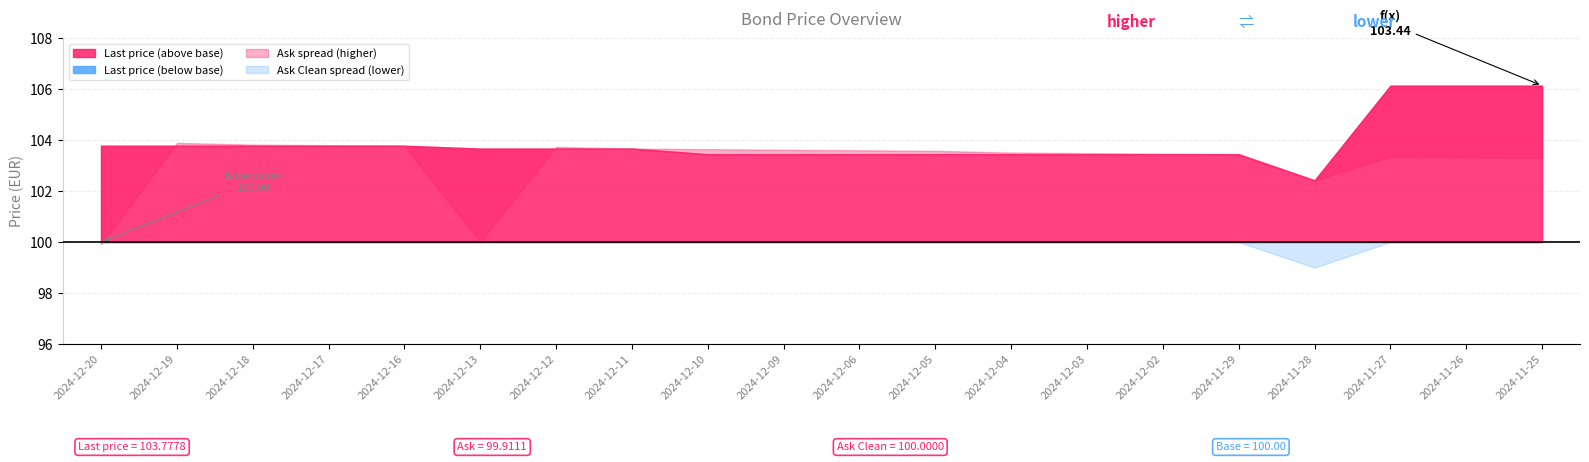

Is the value of Last price at 2024-11-27 greater than the value of Ask Clean at 2024-12-04?

Yes